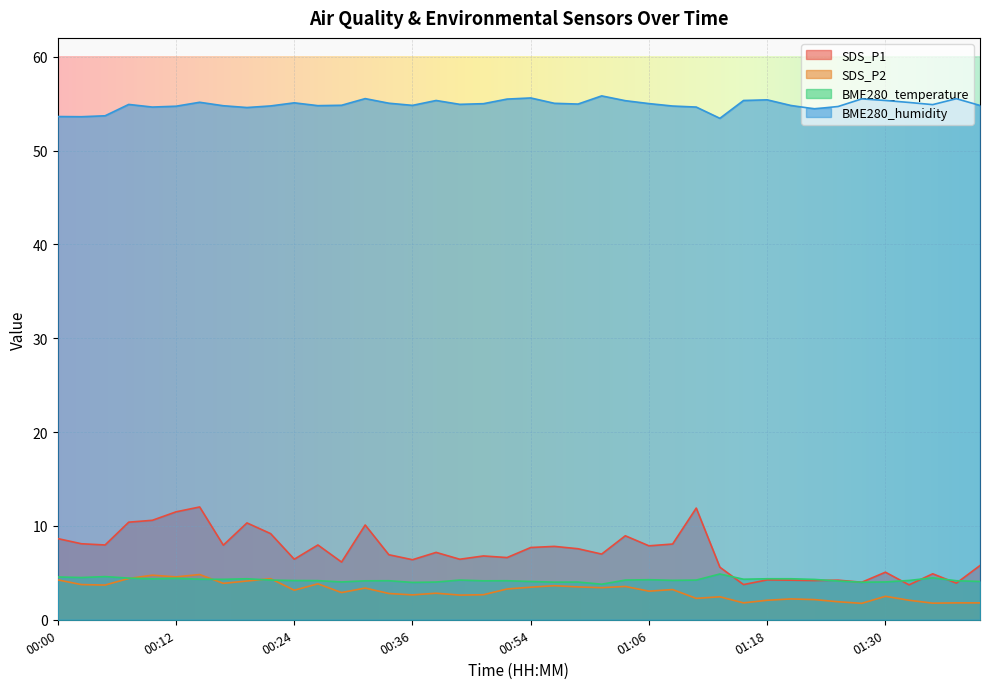

Reading left to right, list all the values displayed in this chart.

SDS_P1: 00:00=8.7	00:02=8.1	00:05=8.0	00:07=10.4	00:10=10.6	00:12=11.5	00:14=12.0	00:17=8.0	00:19=10.3	00:22=9.2	00:24=6.5	00:27=8.0	00:29=6.2	00:31=10.1	00:34=6.9	00:36=6.4	00:39=7.2	00:47=6.5	00:49=6.8	00:51=6.6	00:54=7.7	00:56=7.8	00:59=7.6	01:01=7.0	01:04=8.9	01:06=7.9	01:08=8.1	01:11=11.9	01:13=5.6	01:16=3.8	01:18=4.2	01:21=4.2	01:23=4.2	01:26=4.2	01:28=4.0	01:30=5.1	01:33=3.7	01:35=4.9	01:38=3.9	01:41=5.8
SDS_P2: 00:00=4.2	00:02=3.8	00:05=3.7	00:07=4.4	00:10=4.8	00:12=4.6	00:14=4.8	00:17=3.9	00:19=4.1	00:22=4.4	00:24=3.1	00:27=3.8	00:29=2.9	00:31=3.4	00:34=2.8	00:36=2.6	00:39=2.8	00:47=2.6	00:49=2.7	00:51=3.3	00:54=3.5	00:56=3.6	00:59=3.5	01:01=3.4	01:04=3.5	01:06=3.0	01:08=3.2	01:11=2.3	01:13=2.5	01:16=1.8	01:18=2.1	01:21=2.2	01:23=2.1	01:26=1.9	01:28=1.8	01:30=2.5	01:33=2.1	01:35=1.8	01:38=1.8	01:41=1.8
BME280_temperature: 00:00=4.6	00:02=4.5	00:05=4.6	00:07=4.4	00:10=4.4	00:12=4.4	00:14=4.3	00:17=4.3	00:19=4.4	00:22=4.2	00:24=4.2	00:27=4.2	00:29=4.0	00:31=4.2	00:34=4.2	00:36=4.0	00:39=4.0	00:47=4.2	00:49=4.2	00:51=4.2	00:54=4.1	00:56=4.0	00:59=4.0	01:01=3.8	01:04=4.2	01:06=4.3	01:08=4.2	01:11=4.2	01:13=4.9	01:16=4.3	01:18=4.4	01:21=4.4	01:23=4.3	01:26=4.1	01:28=4.0	01:30=4.0	01:33=4.2	01:35=4.5	01:38=4.2	01:41=4.1
BME280_humidity: 00:00=53.6	00:02=53.6	00:05=53.7	00:07=54.9	00:10=54.6	00:12=54.7	00:14=55.1	00:17=54.8	00:19=54.6	00:22=54.8	00:24=55.1	00:27=54.8	00:29=54.8	00:31=55.5	00:34=55.0	00:36=54.8	00:39=55.3	00:47=54.9	00:49=55.0	00:51=55.5	00:54=55.6	00:56=55.0	00:59=55.0	01:01=55.8	01:04=55.3	01:06=55.0	01:08=54.7	01:11=54.6	01:13=53.4	01:16=55.3	01:18=55.4	01:21=54.8	01:23=54.4	01:26=54.7	01:28=55.5	01:30=55.3	01:33=55.1	01:35=54.9	01:38=55.5	01:41=54.8